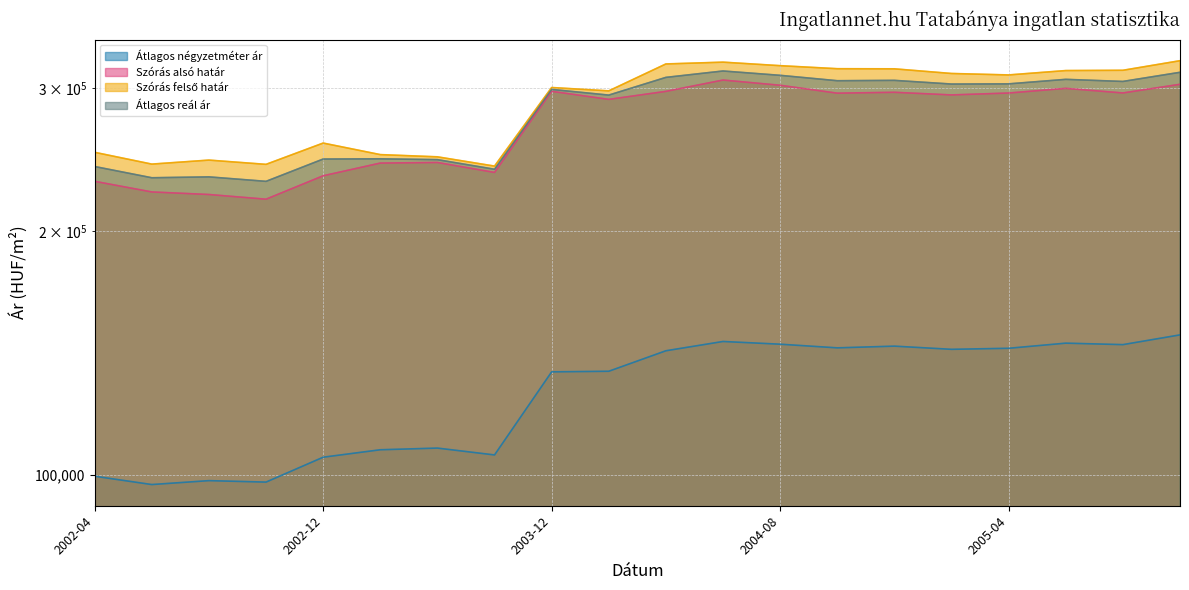

What is the total value across all series at 2002-10?

788481